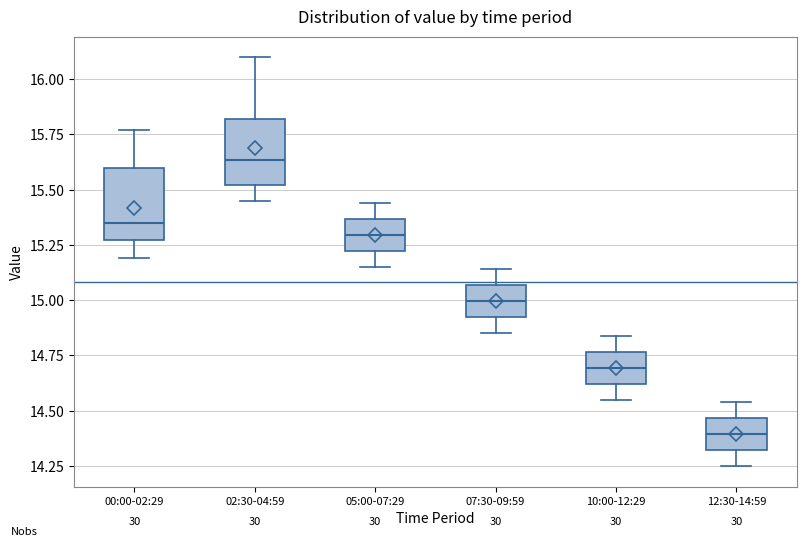

Which box's median line is the lowest?

12:30-14:59